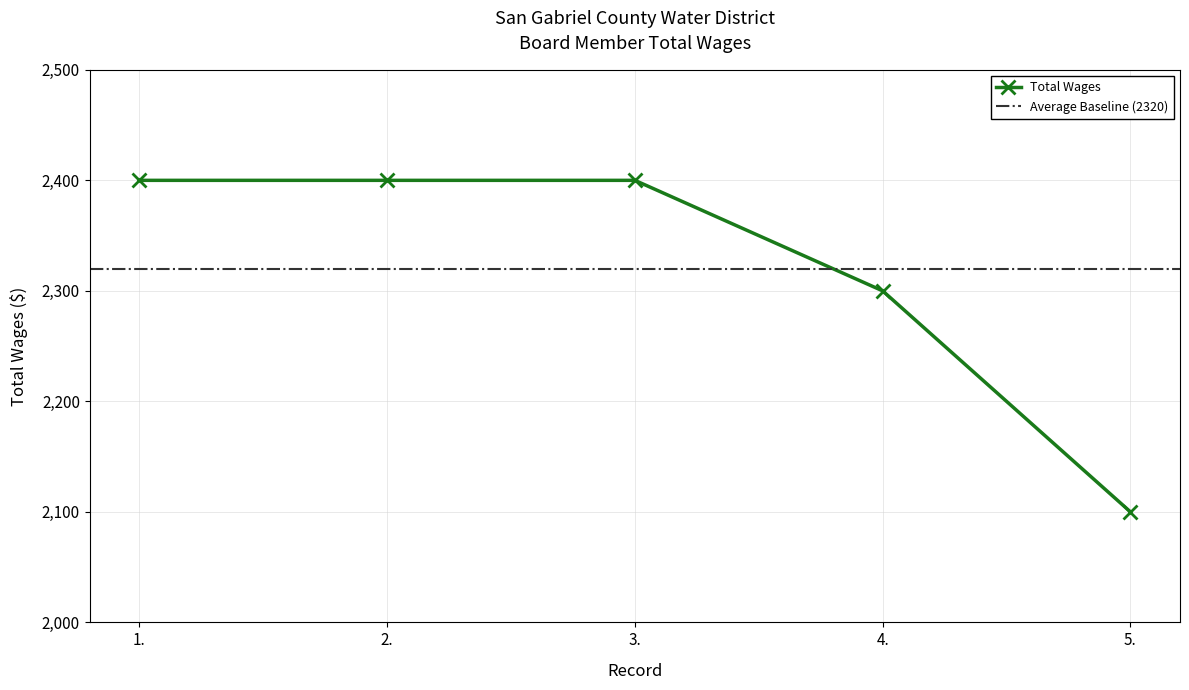

Reading right to left, what are all the values shown in this chart?

5.=2100	4.=2300	3.=2400	2.=2400	1.=2400